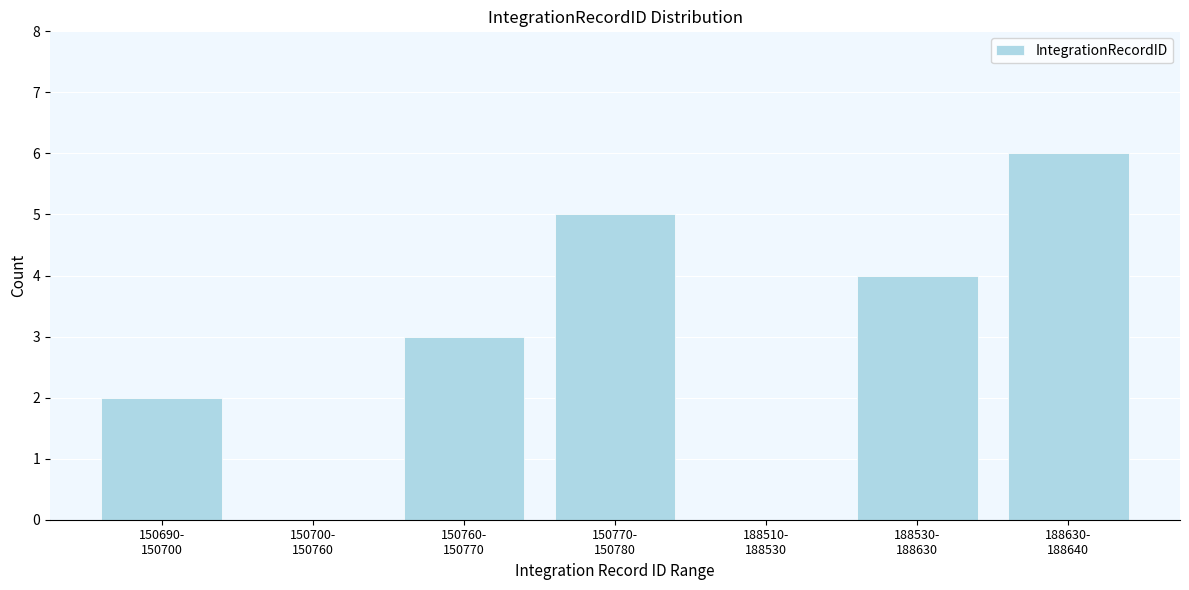

What is the sum of all values?

20